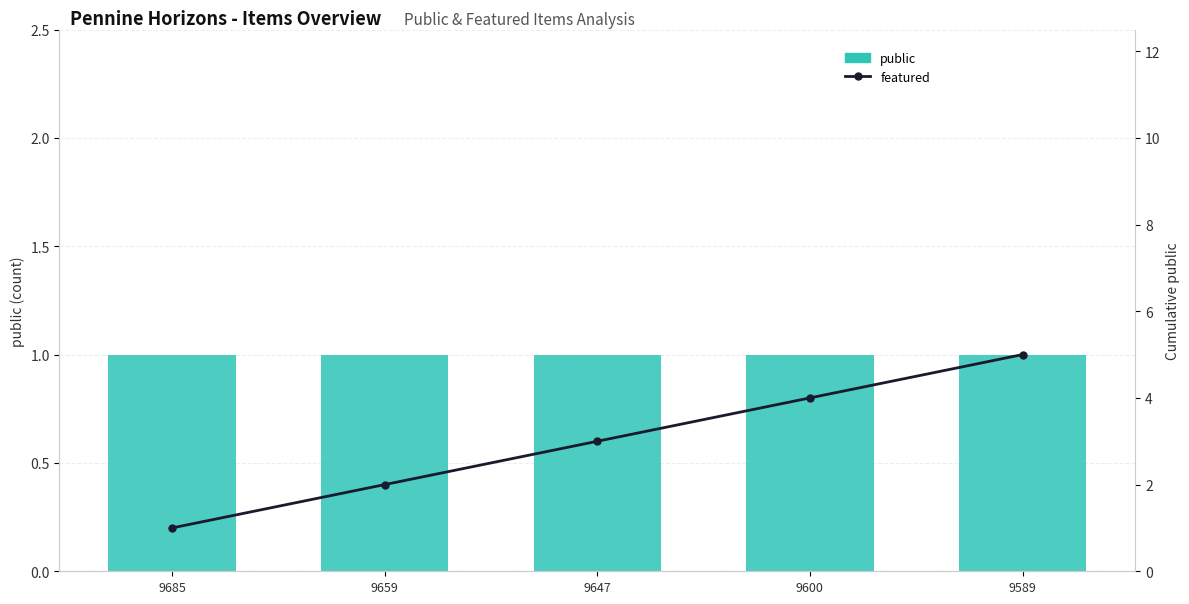

True or false: featured (cumulative public) has a value of 4 at 9659.

False